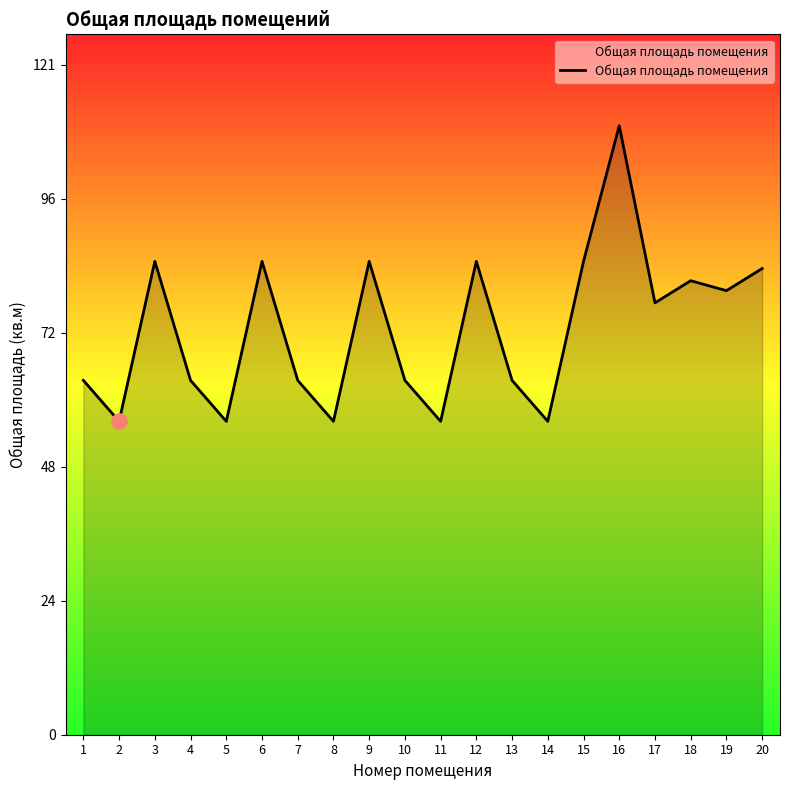

What is the change in value from 16 to 18?

-28.0